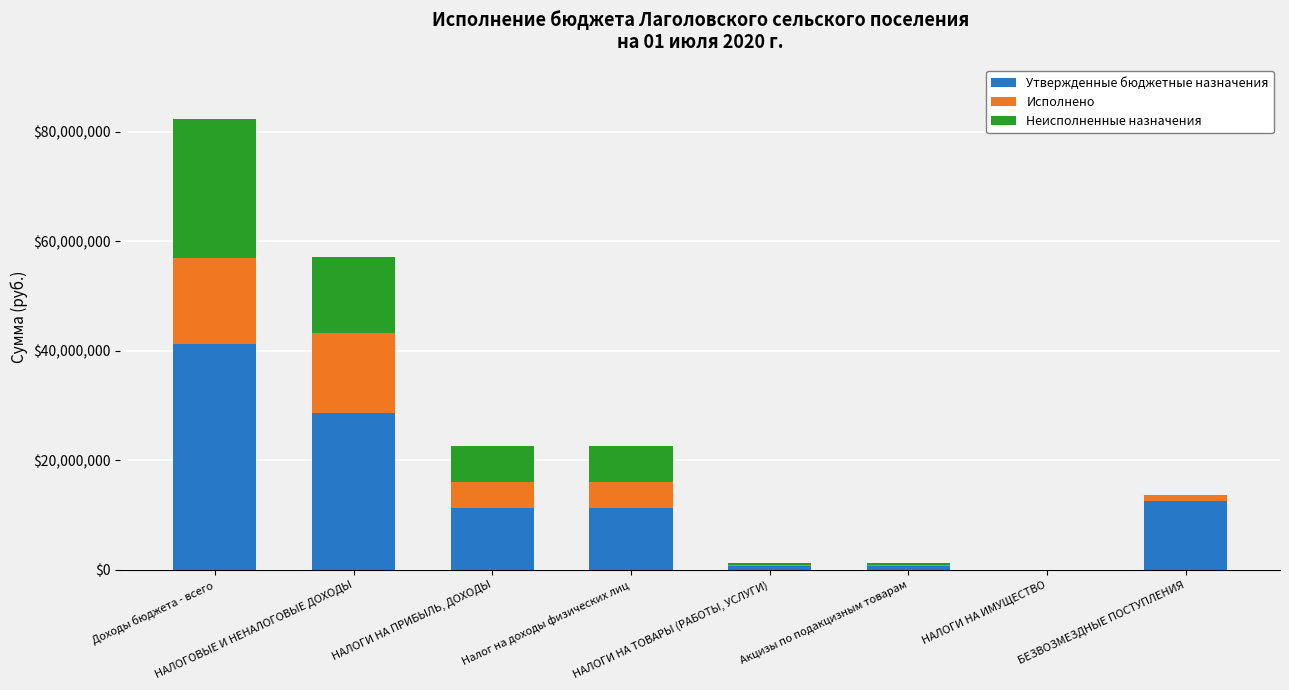

What is the maximum value for Утвержденные бюджетные назначения?

41191874.0